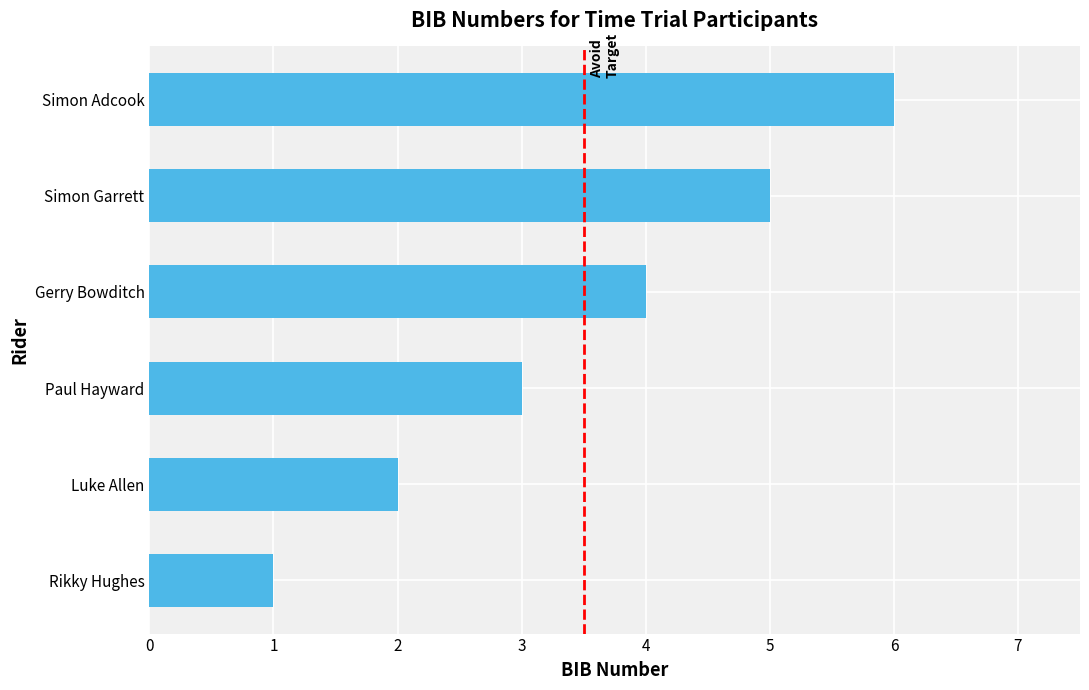

Is it true that the value at Simon Garrett is 3?

False